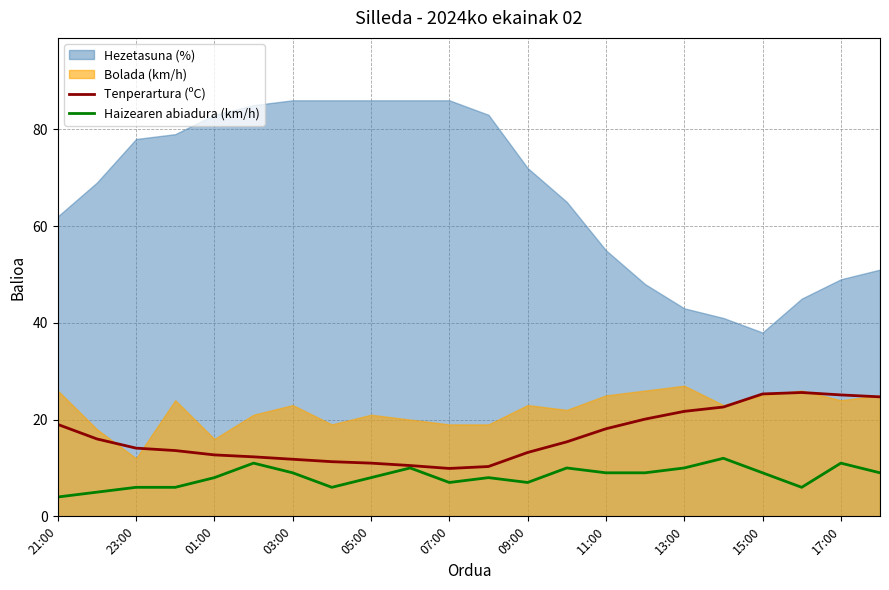

The value of Tenperartura (ºC) at 23:00 is 5.0. True or false?

False